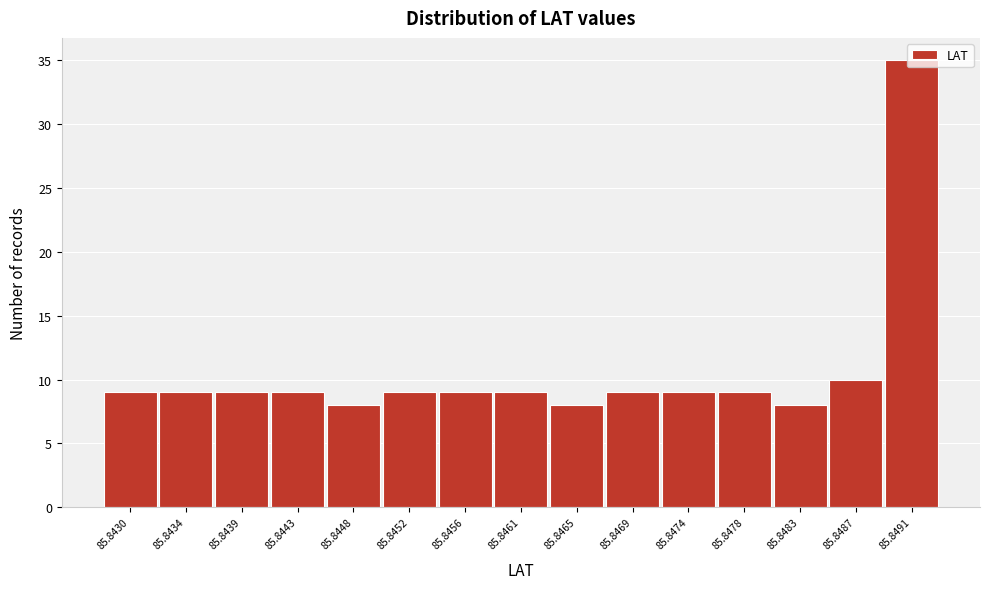

Which label corresponds to the largest value in the chart?

85.8491